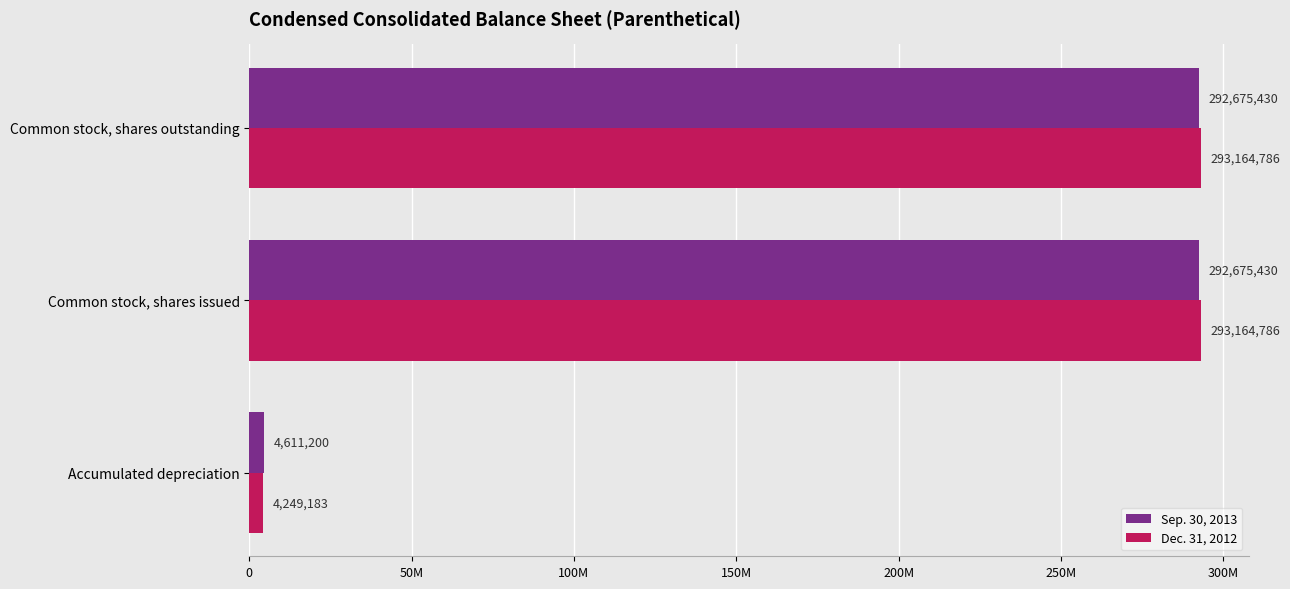

What is the average value of the Sep. 30, 2013 series?

196654020